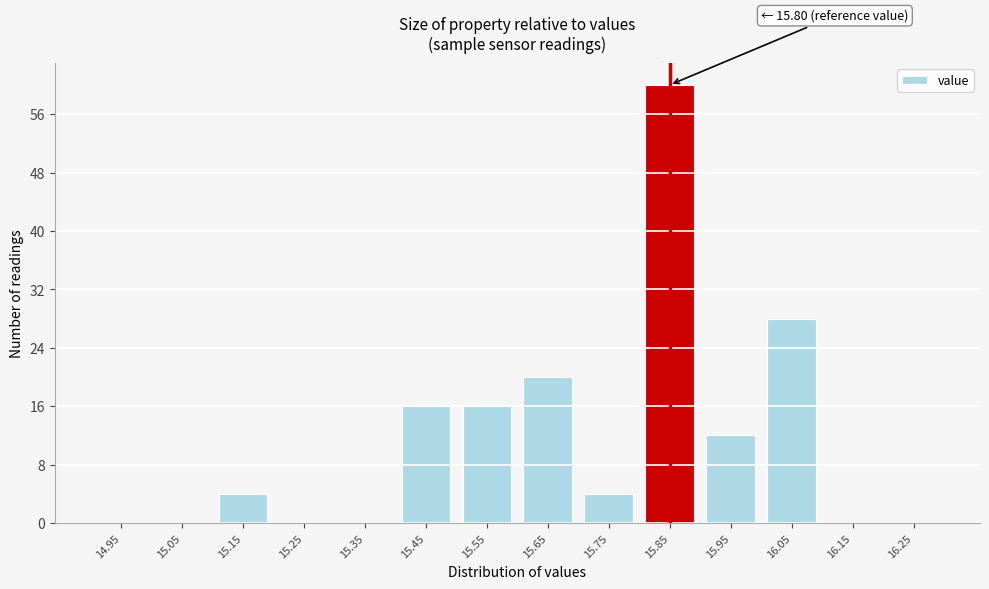

Reading left to right, what are all the values shown in this chart?

14.95=0	15.05=0	15.15=4	15.25=0	15.35=0	15.45=16	15.55=16	15.65=20	15.75=4	15.85=60	15.95=12	16.05=28	16.15=0	16.25=0